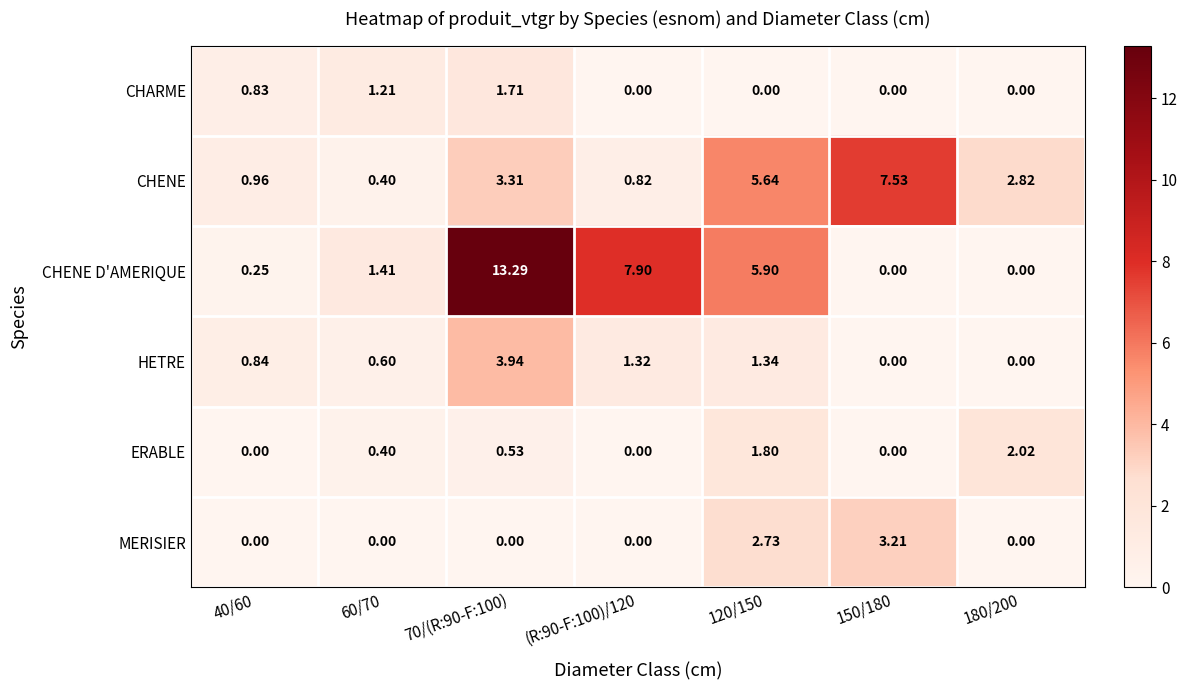

Which series has the widest spread of values?

CHENE D'AMERIQUE